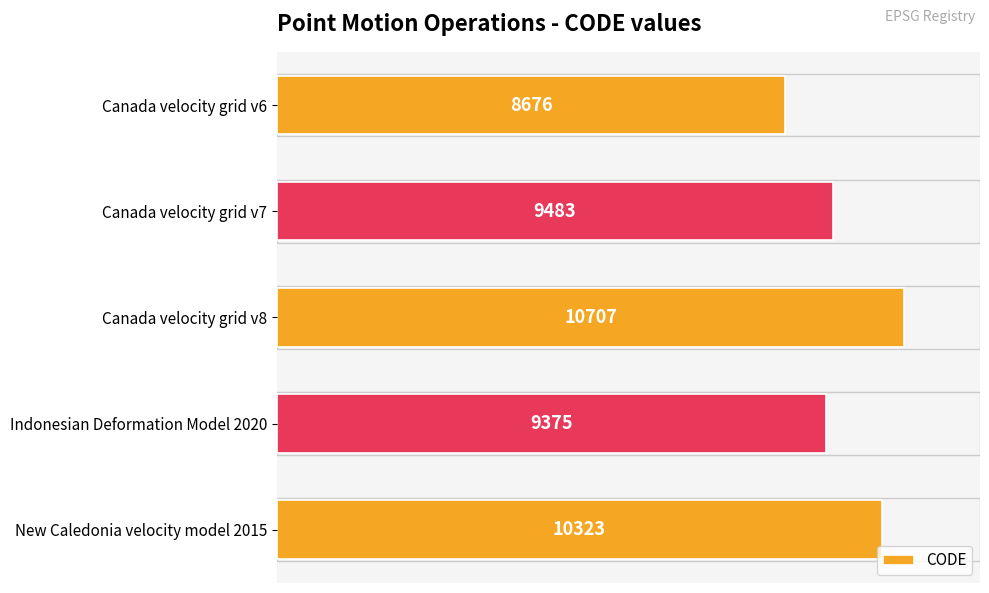

Reading top to bottom, list all the values displayed in this chart.

Canada velocity grid v6=8676	Canada velocity grid v7=9483	Canada velocity grid v8=10707	Indonesian Deformation Model 2020=9375	New Caledonia velocity model 2015=10323